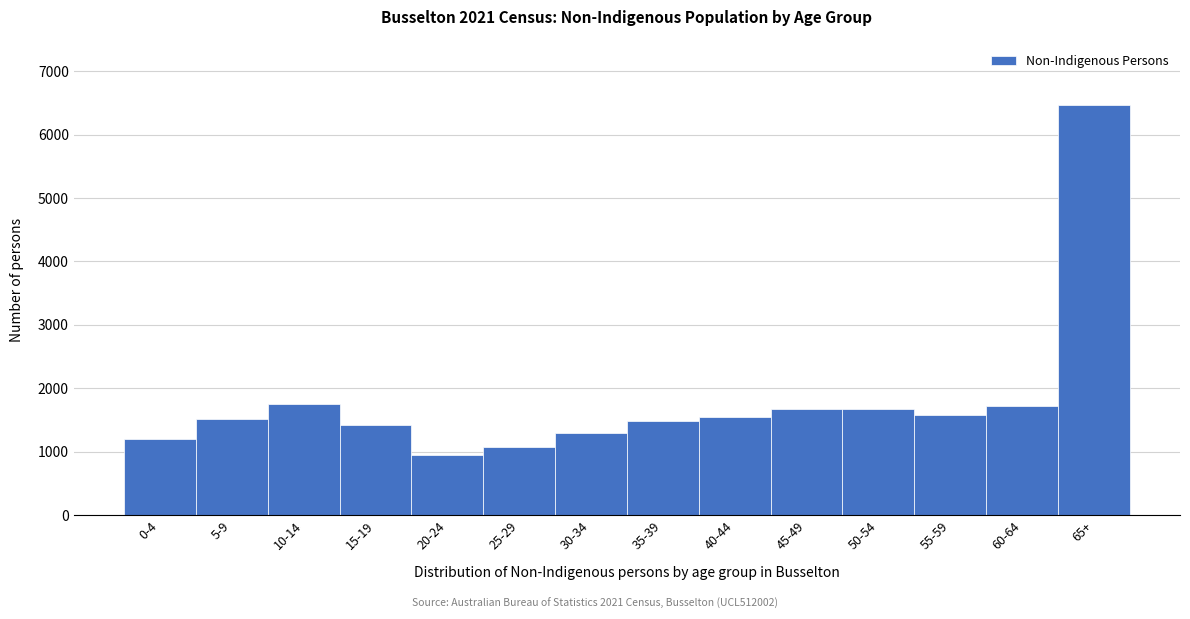

Read the value at 50-54.

1669